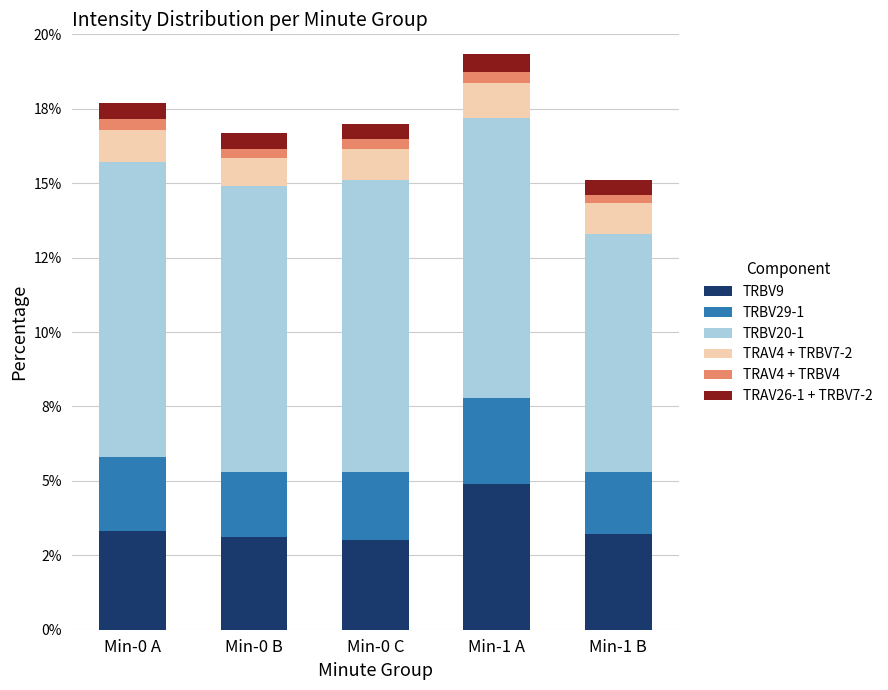

What is the lowest value of the TRBV9 series?

3.0